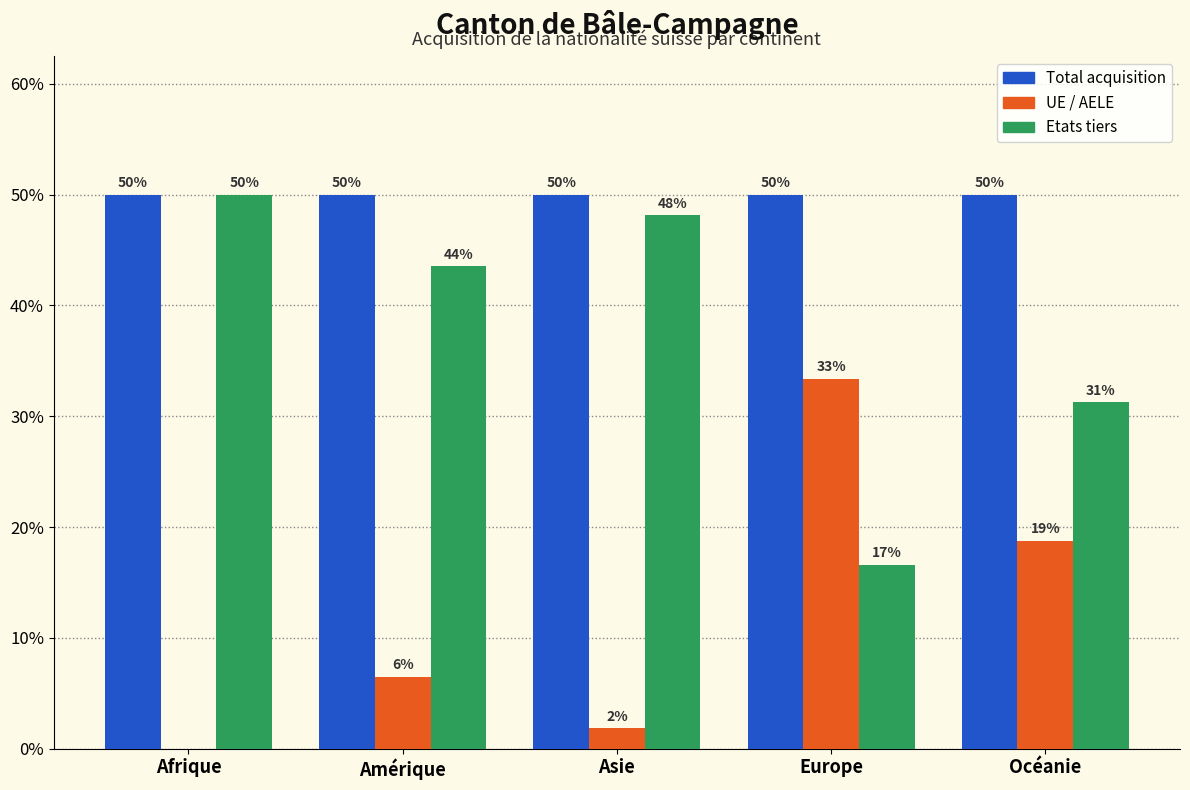

True or false: Total acquisition has a value of 50.0 at Afrique.

True